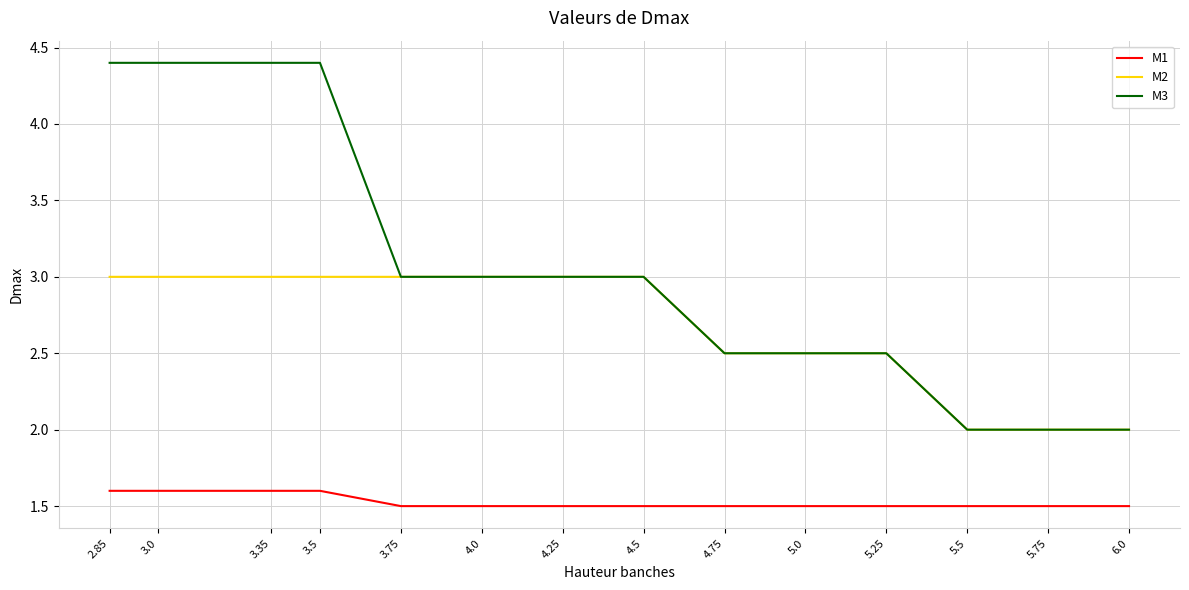

What position from the left is 4.25?

7